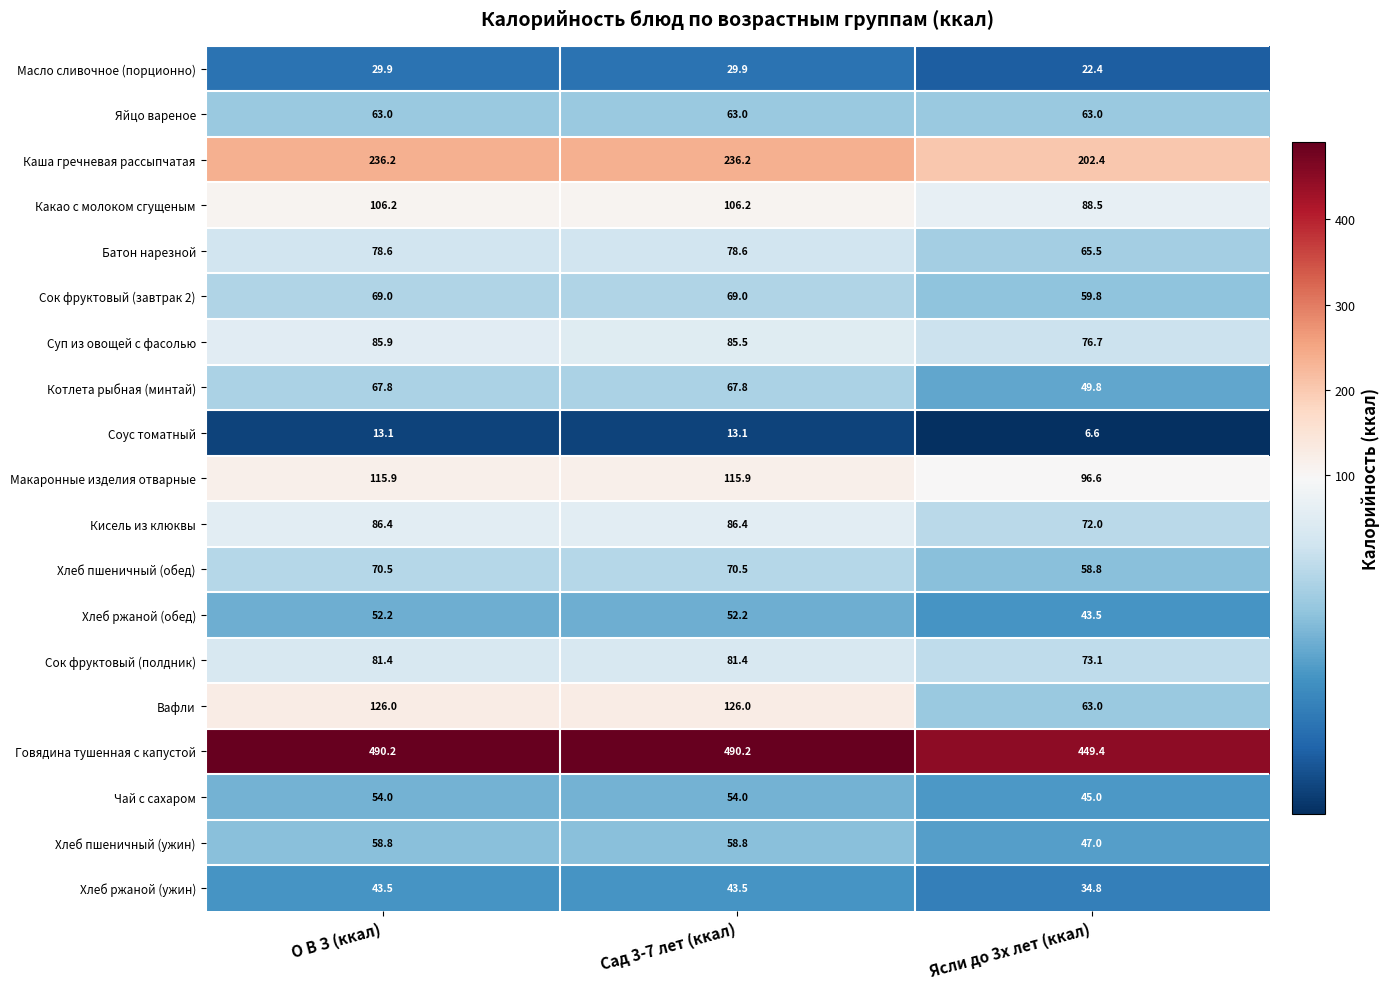

Which series has the largest range (max minus min)?

Вафли